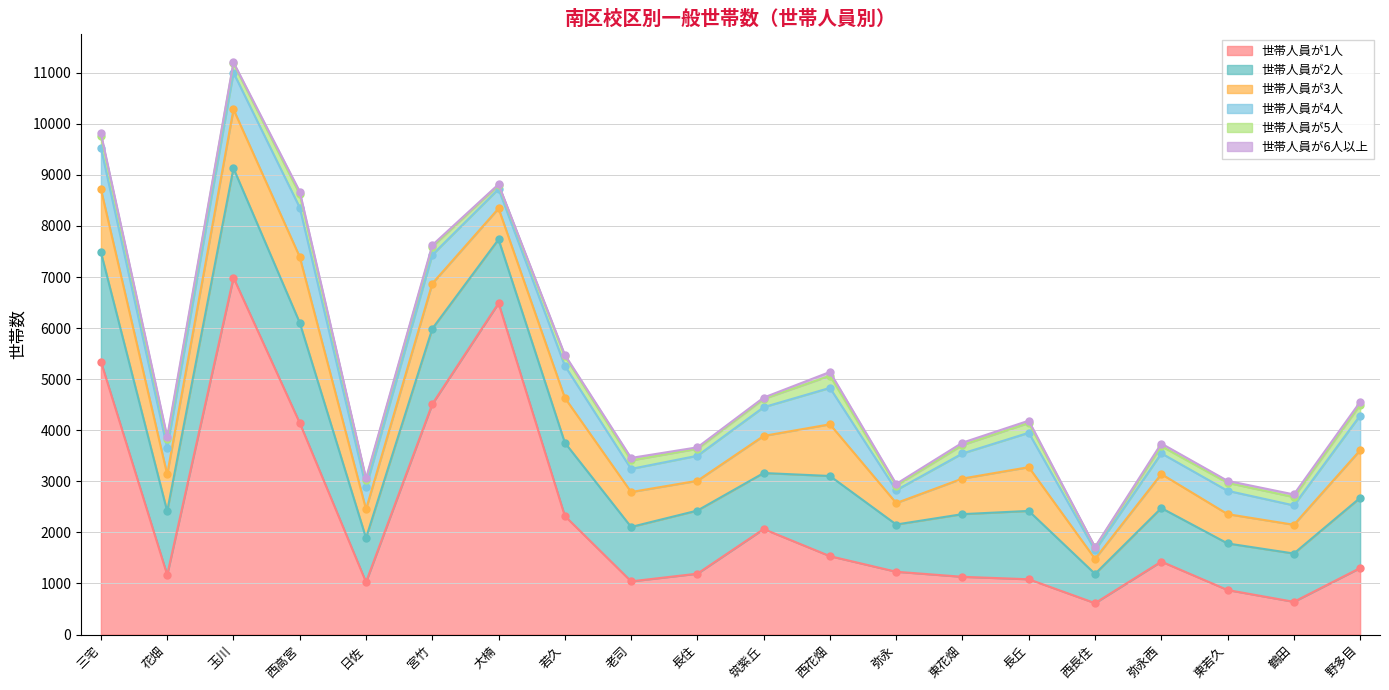

At which category is the sum across all series the highest?

玉川